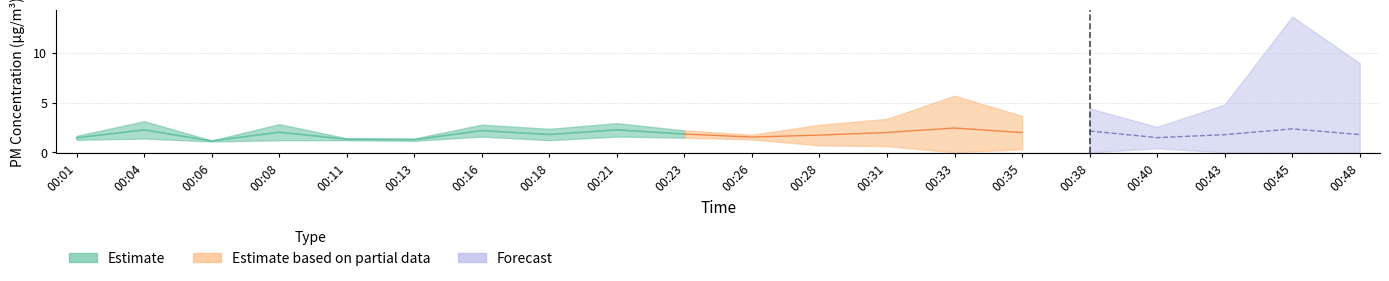

At which label does P1 reach its peak?

00:33